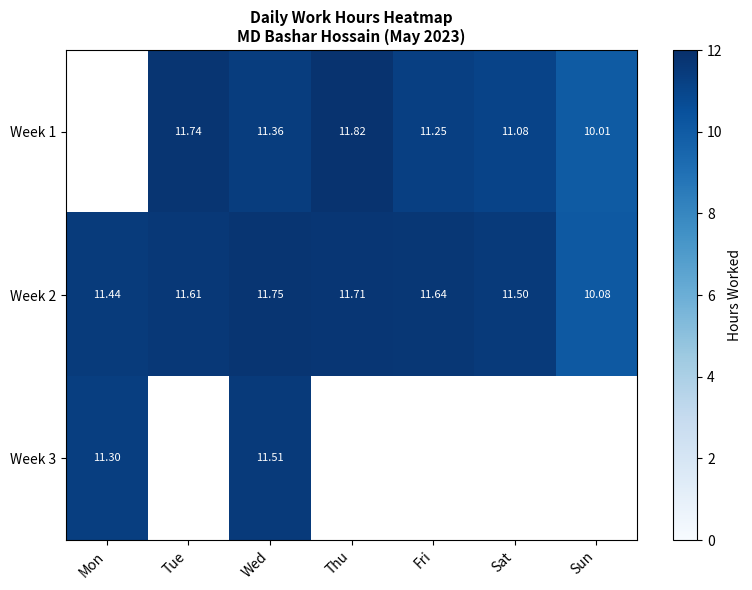

List the labels in order of Week 2 value, largest first.

Wed, Thu, Fri, Tue, Sat, Mon, Sun